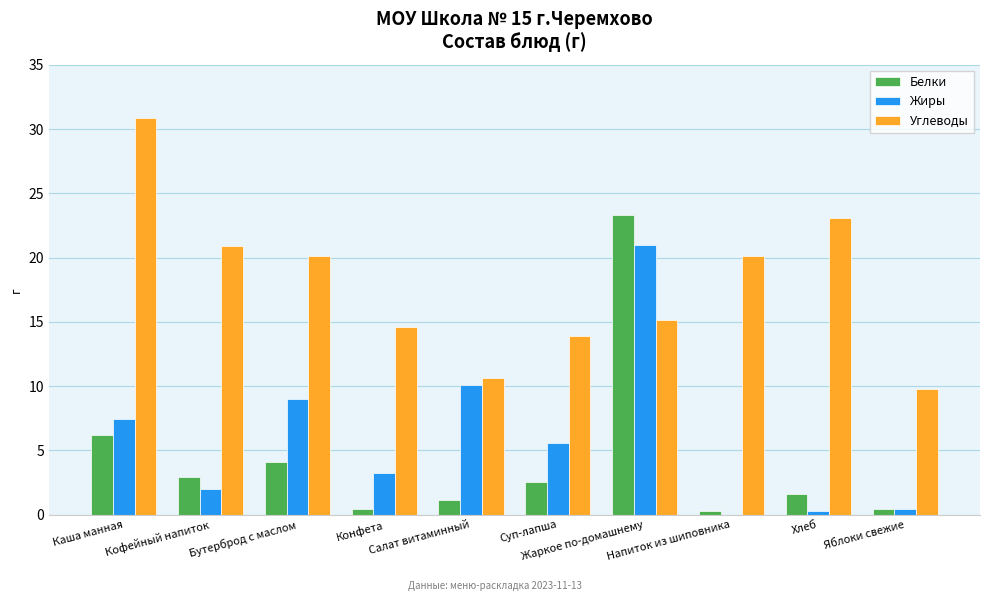

What is the maximum value shown in the chart?

30.9